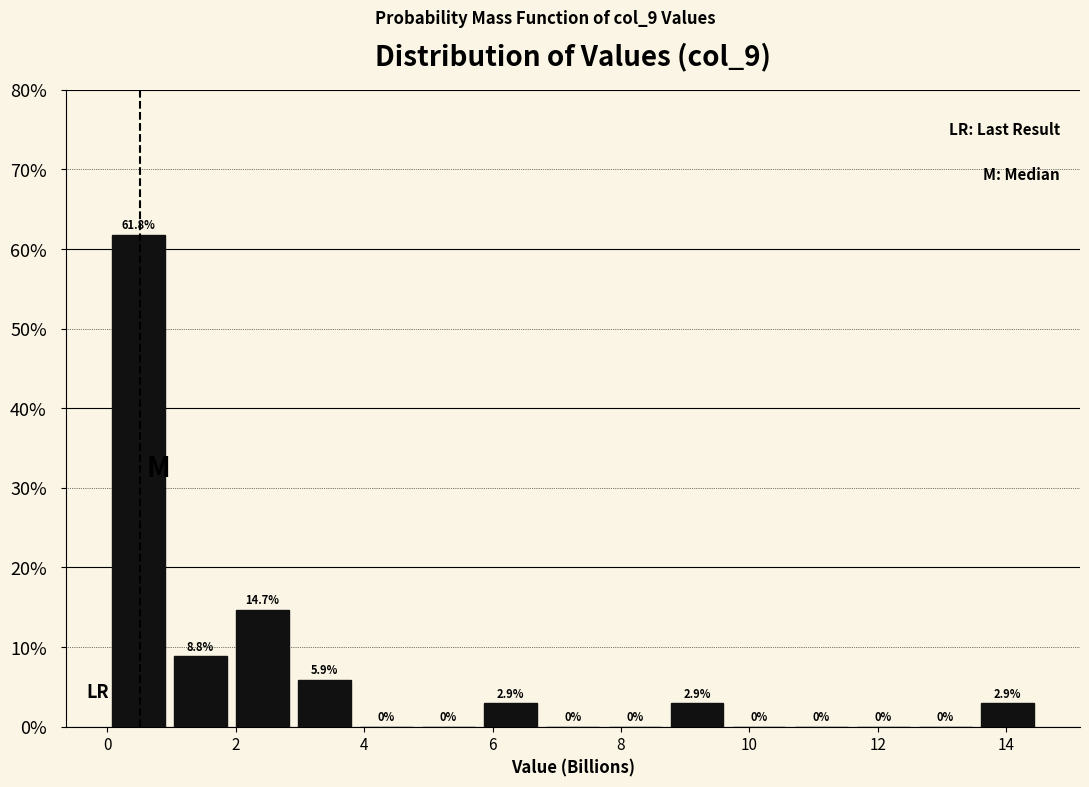

Over which range of the x-axis is the bar tallest?

0.0 to 1.0